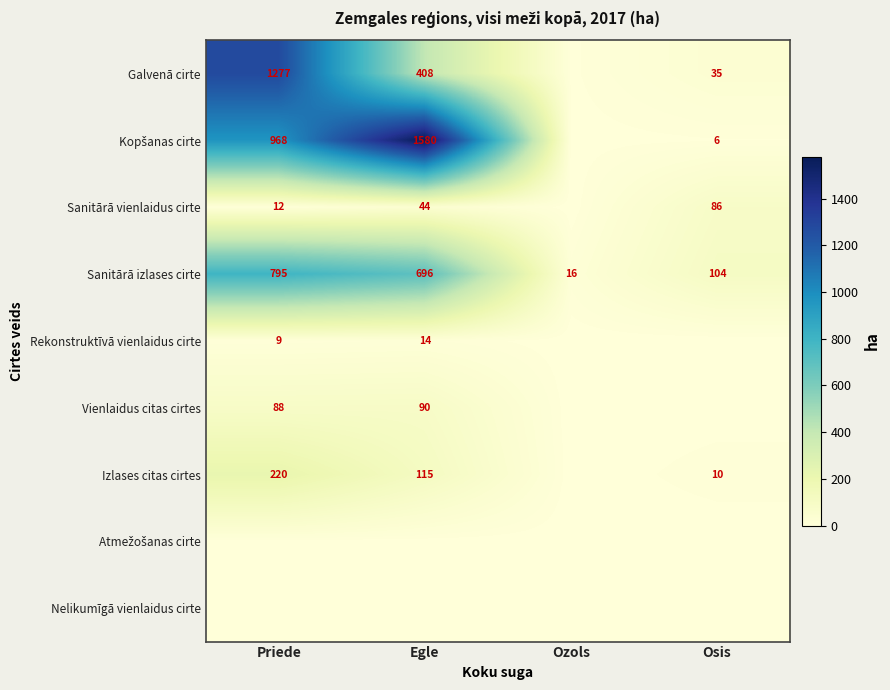

Which category has the highest value in the Izlases citas cirtes series?

Priede